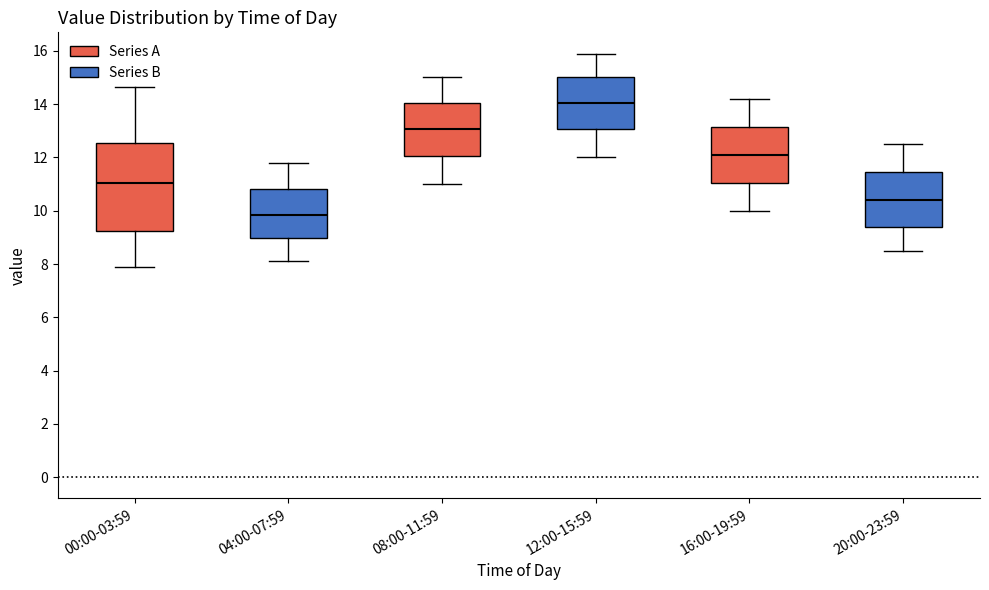

Reading left to right, read every box against the y-axis: the position of its median line, the range the box covers, and the ends of its whiskers. The values are not printed on the chart, so give them approximately, as read against the axis.

00:00-03:59: median 11.0, box 9.2 to 12.6, whiskers 8.0 to 14.6
04:00-07:59: median 9.8, box 9.0 to 10.8, whiskers 8.2 to 11.8
08:00-11:59: median 13.0, box 12.0 to 14.0, whiskers 11.0 to 15.0
12:00-15:59: median 14.0, box 13.0 to 15.0, whiskers 12.0 to 16.0
16:00-19:59: median 12.2, box 11.0 to 13.2, whiskers 10.0 to 14.2
20:00-23:59: median 10.4, box 9.4 to 11.4, whiskers 8.6 to 12.6